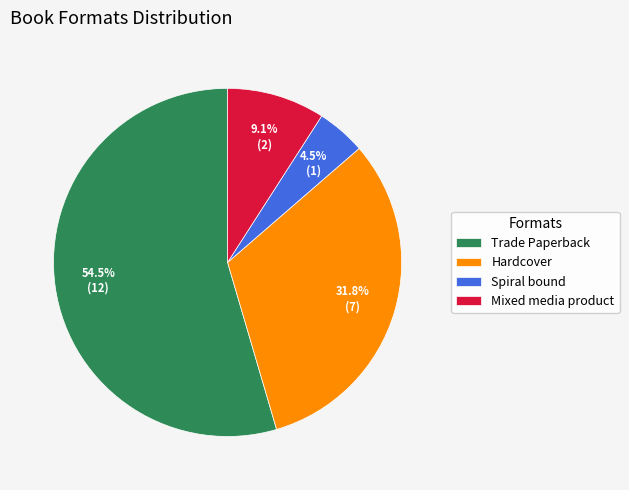

What is the ratio of the value at Hardcover to the value at Trade Paperback?

0.6